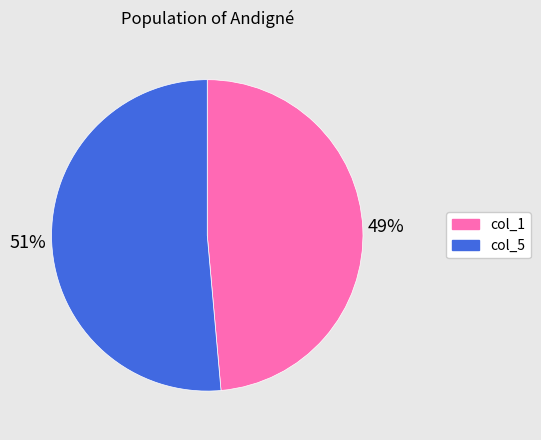

Is there any slice that represents more than half of the pie?

Yes